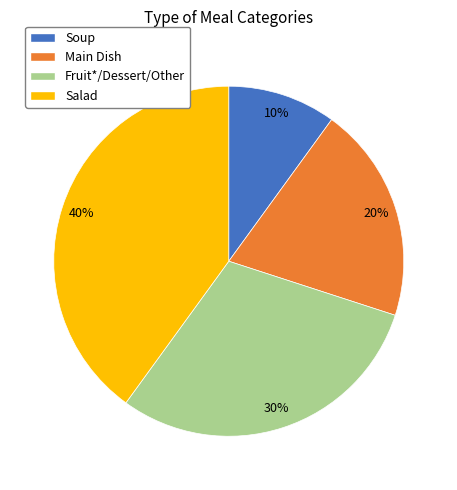

Rank the categories by value from highest to lowest.

Salad, Fruit*/Dessert/Other, Main Dish, Soup